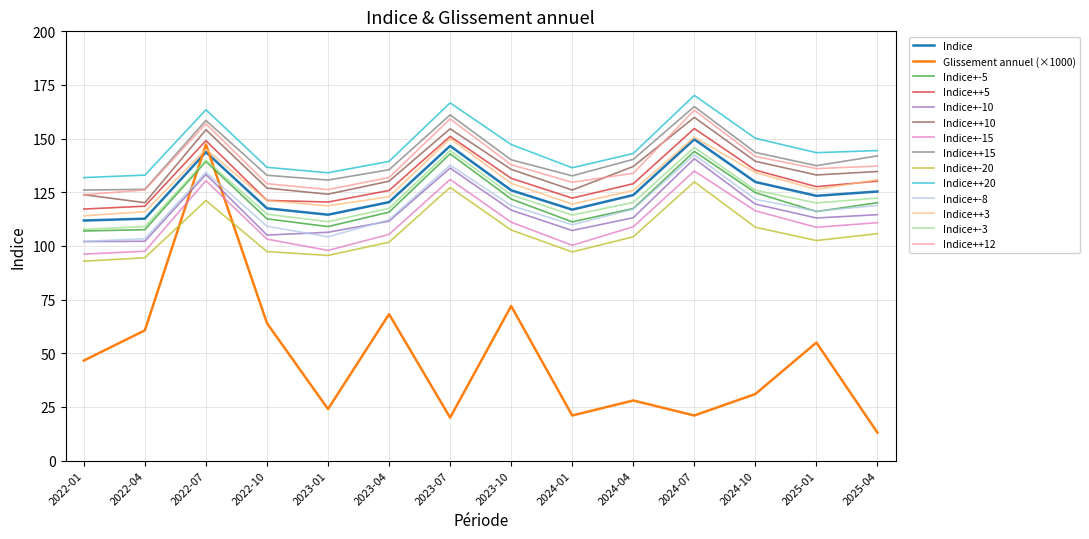

Where is the first local maximum for Indice?

2022-07